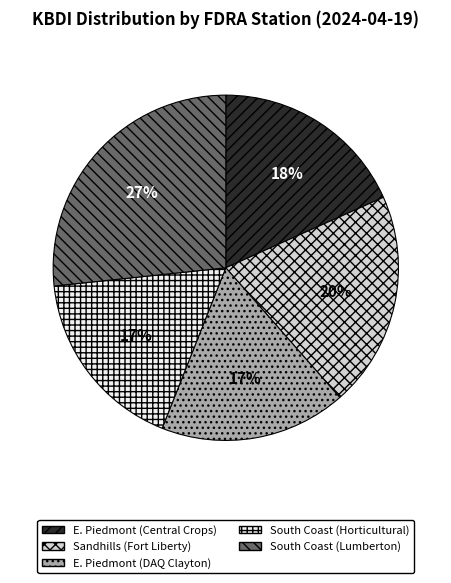

To the nearest percent, what is the average slice percentage?

20%